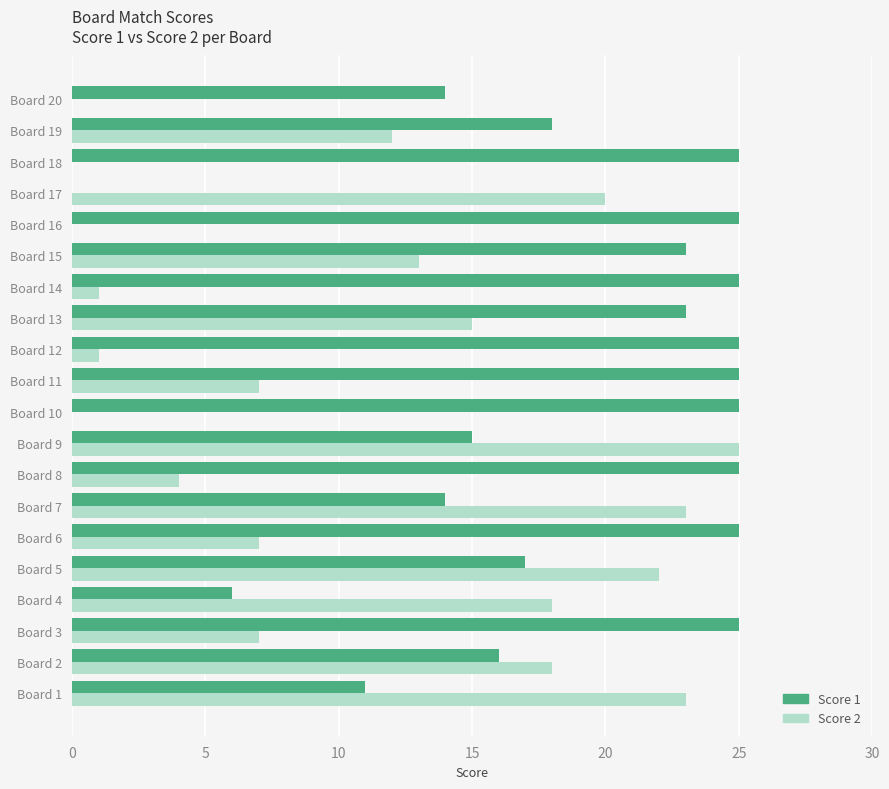

Count the number of data series in this chart.

2